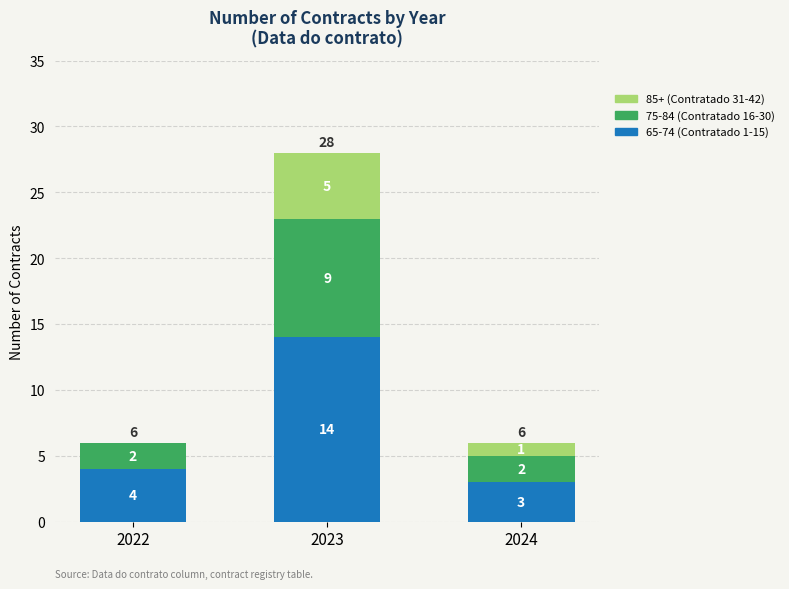

Are the bars grouped side by side (vs. stacked)?

No